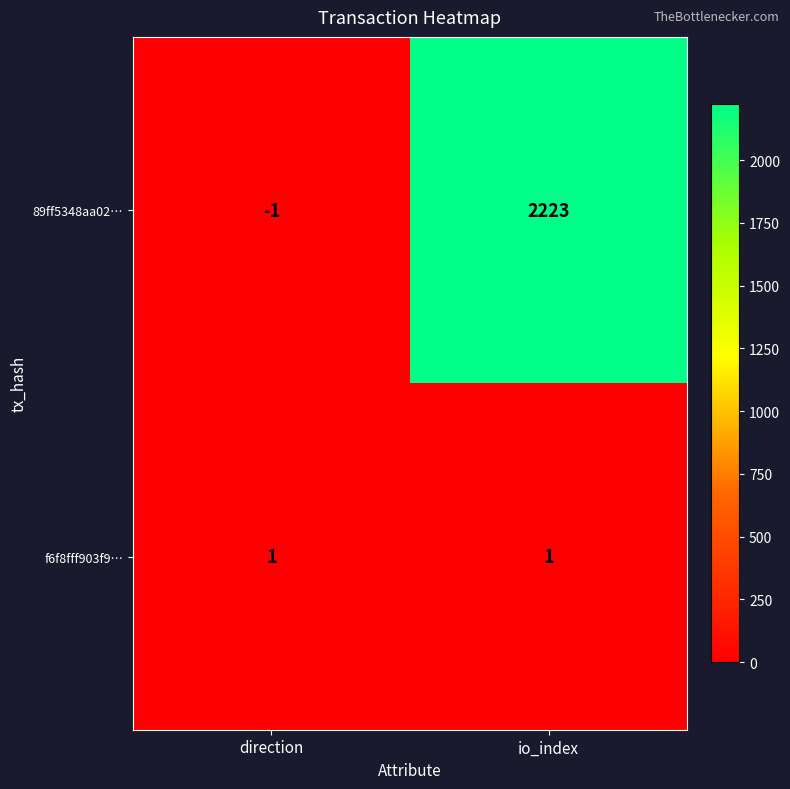

At direction, list the series in order from largest to smallest.

f6f8fff903f9…, 89ff5348aa02…